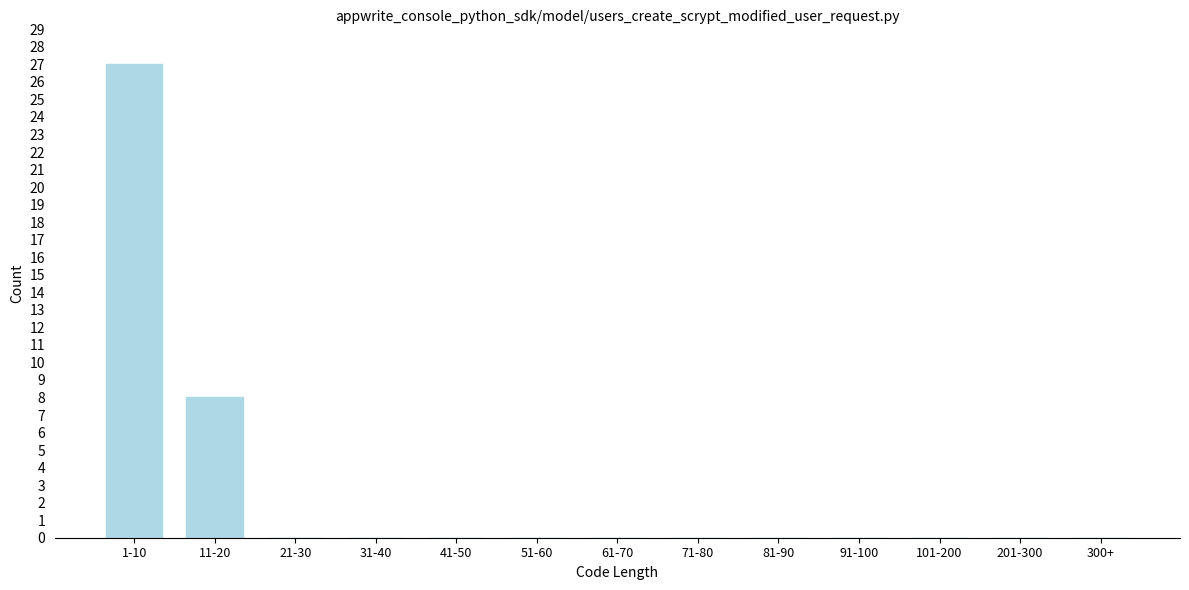

Reading right to left, what are all the values shown in this chart?

300+=0	201-300=0	101-200=0	91-100=0	81-90=0	71-80=0	61-70=0	51-60=0	41-50=0	31-40=0	21-30=0	11-20=8	1-10=27